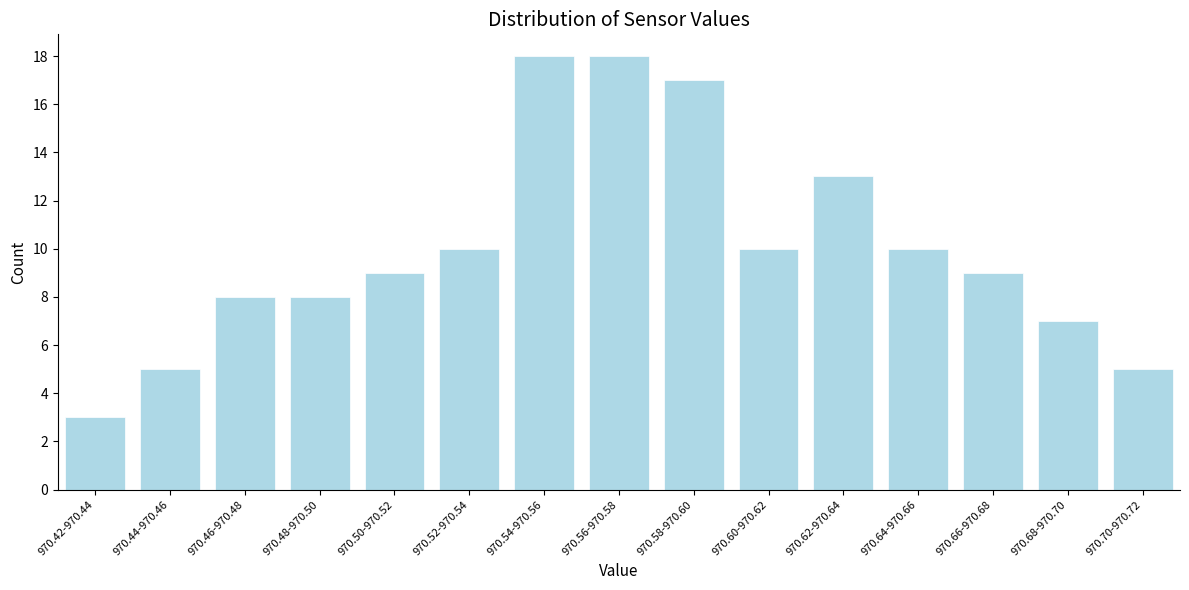

Reading right to left, list all the values displayed in this chart.

5	7	9	10	13	10	17	18	18	10	9	8	8	5	3